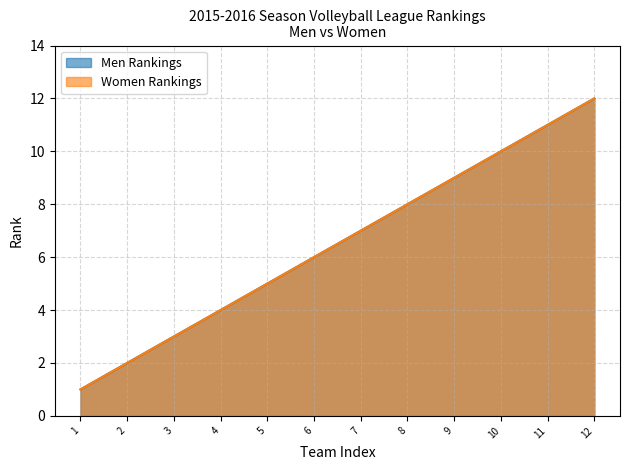

Count the number of categories in the chart.

12